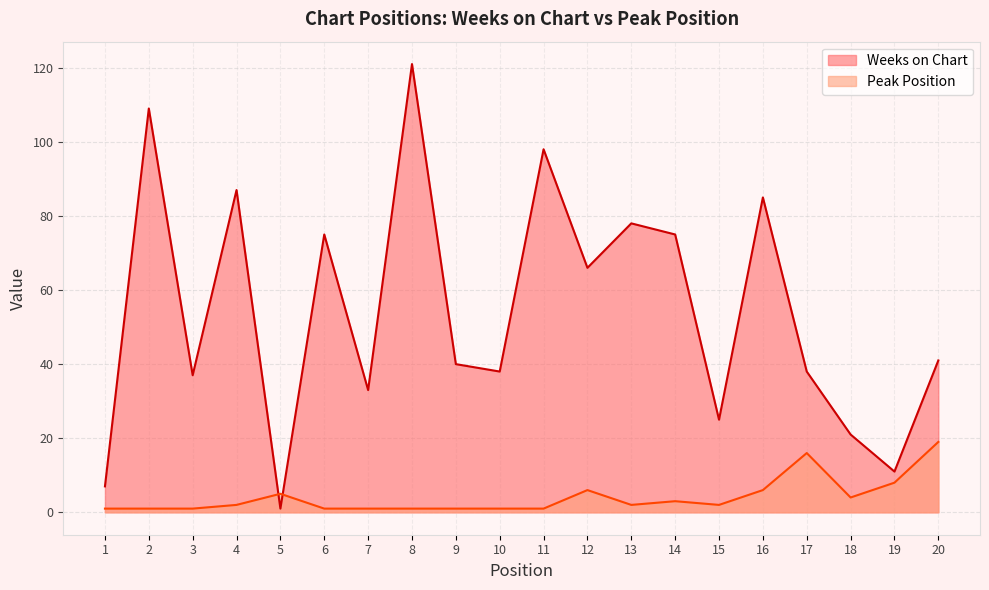

Is the value of Weeks on Chart at 12 greater than the value of Peak Position at 11?

Yes